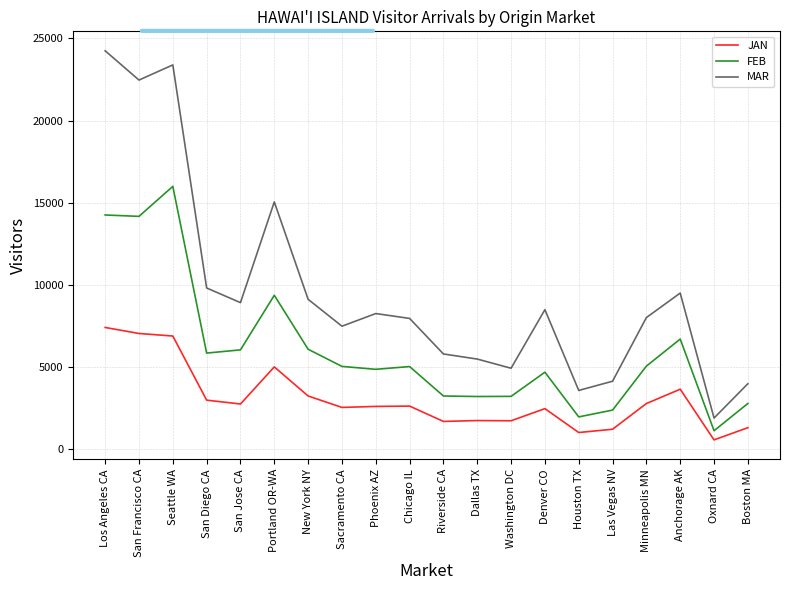

Is the value of MAR at Dallas TX greater than the value of JAN at San Diego CA?

Yes